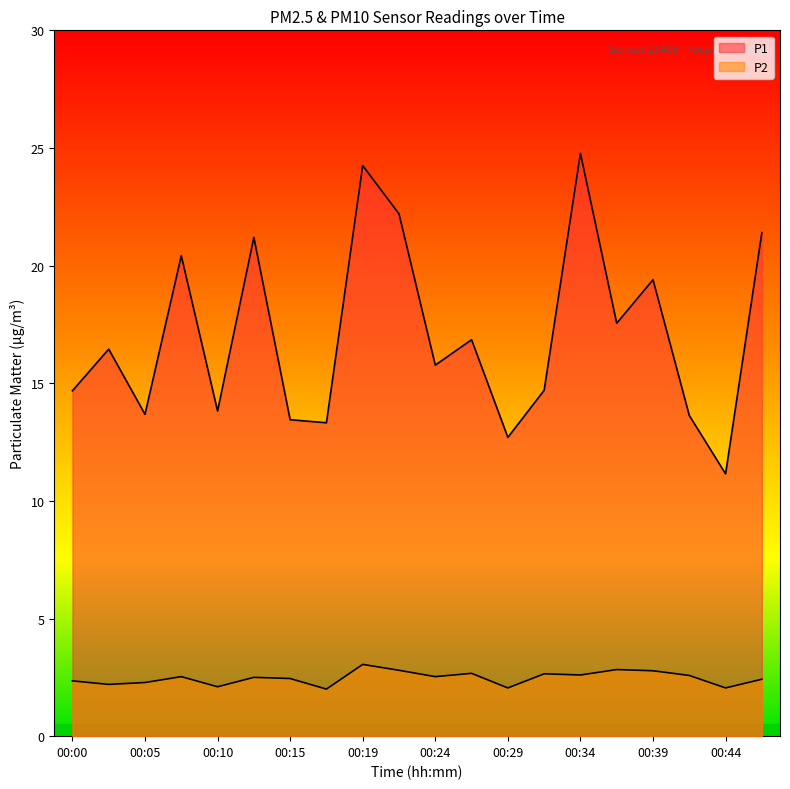

How many lines are shown in the chart?

2